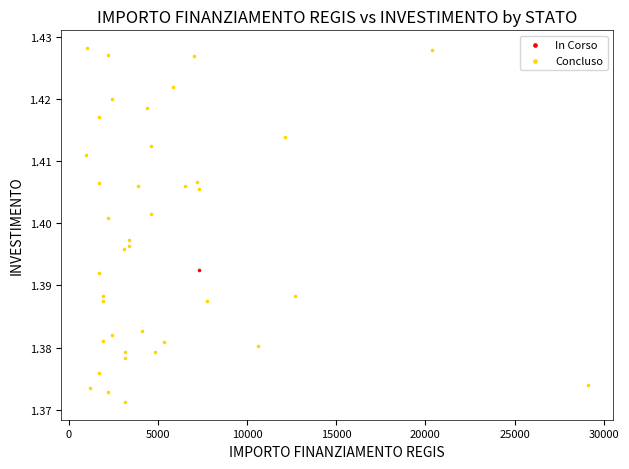

What are all the series names shown in the legend?

In Corso, Concluso